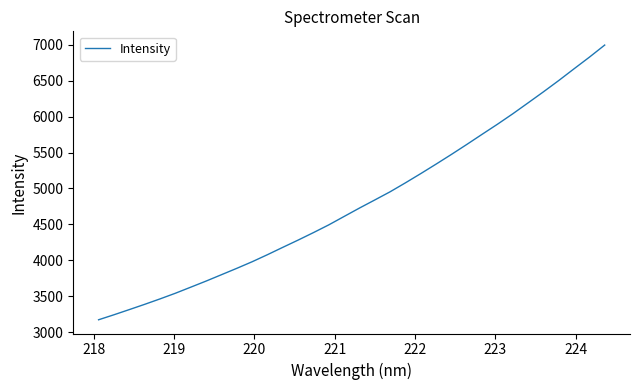

What is the smallest value displayed?

3172.1